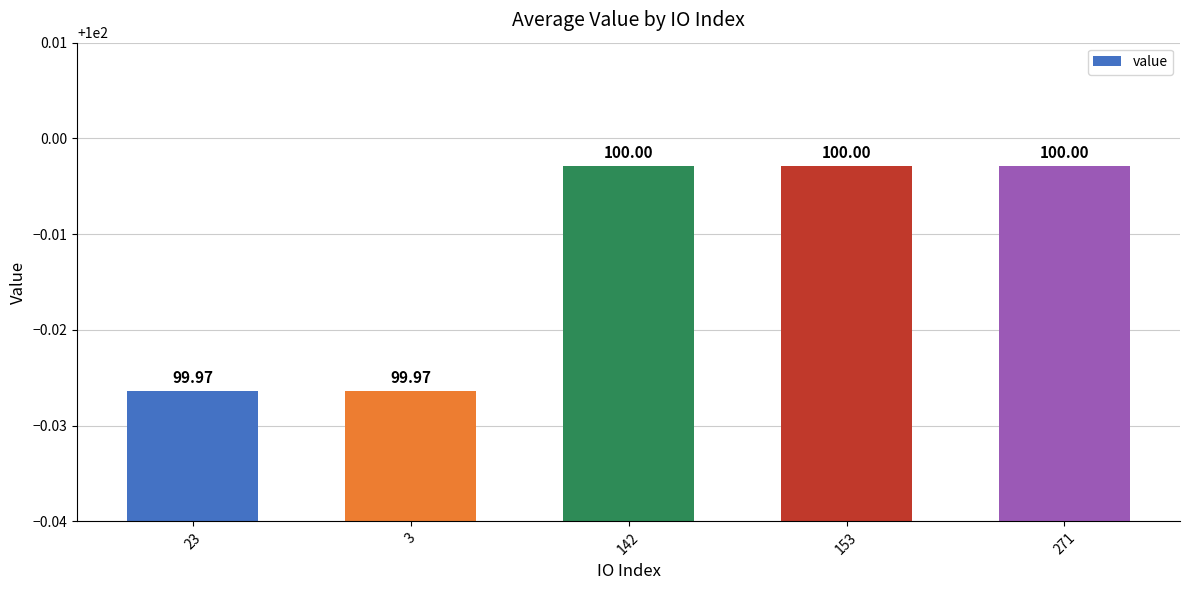

How many data points does each series have?

5